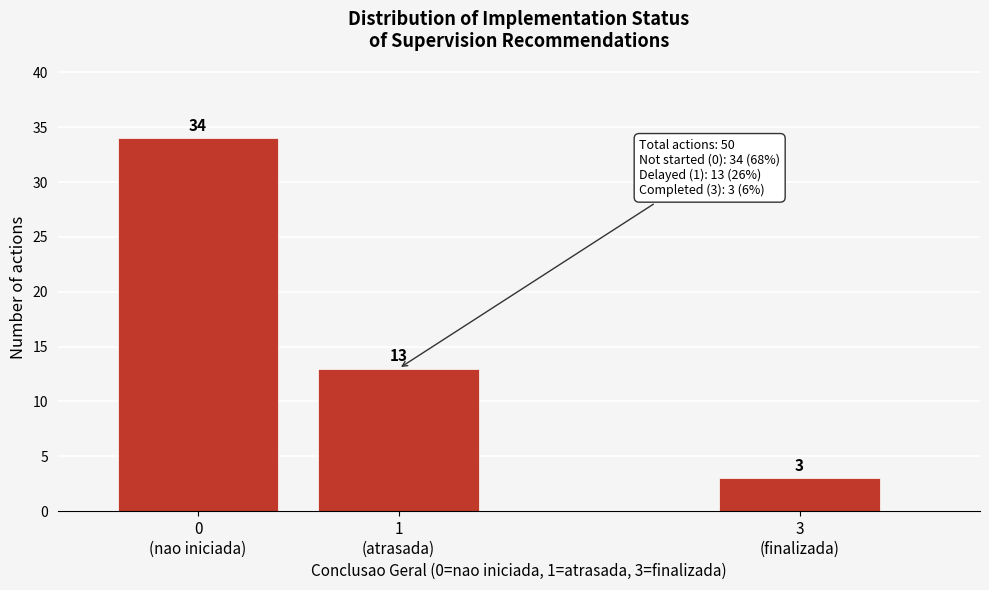

Reading right to left, extract all data points from this chart.

3	13	34